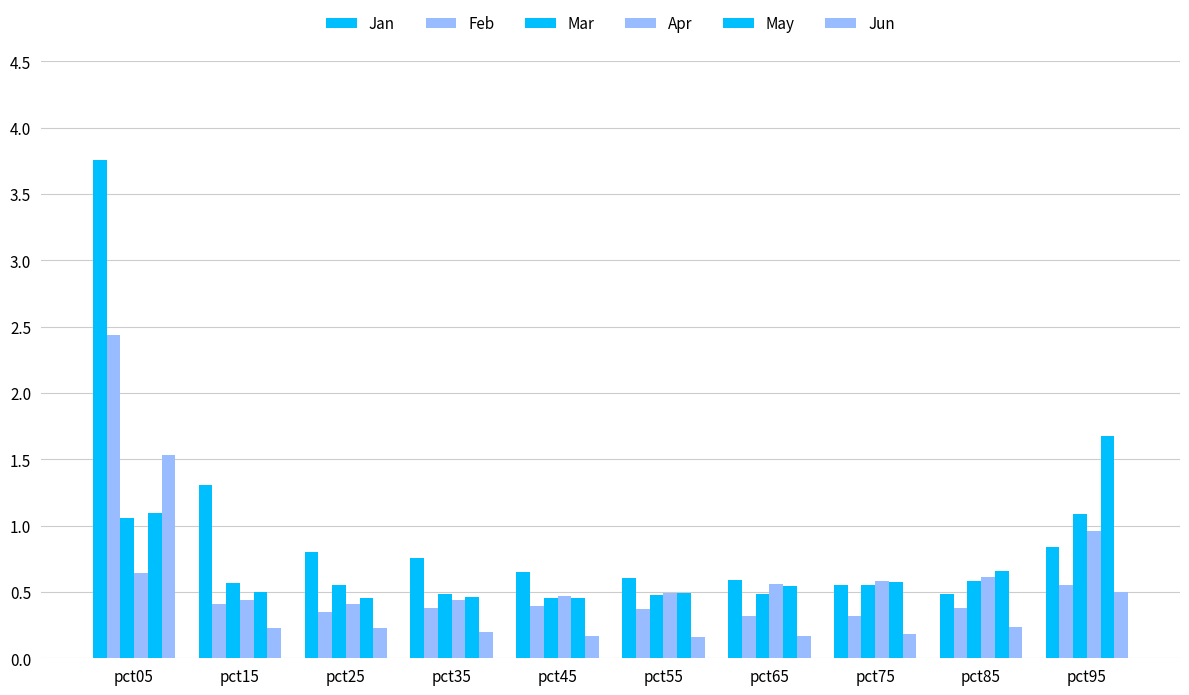

Rank the categories by May value from lowest to highest.

pct45, pct25, pct35, pct55, pct15, pct65, pct75, pct85, pct05, pct95